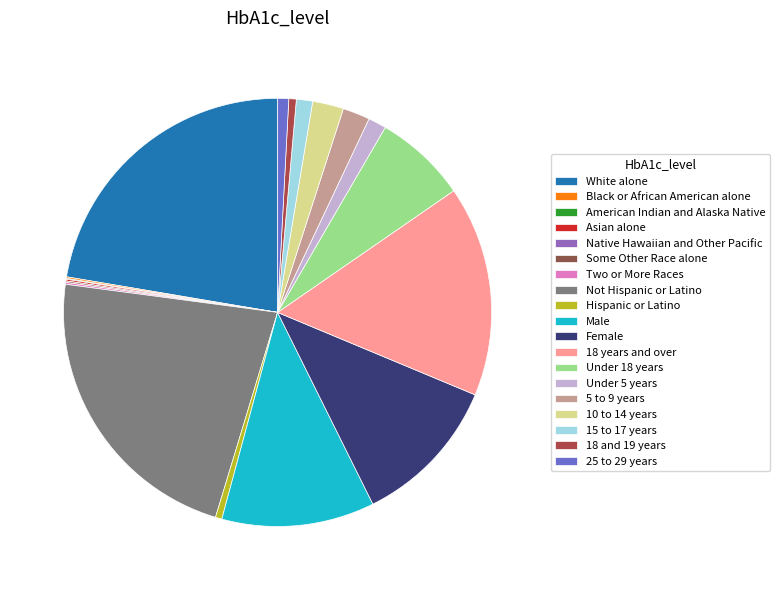

To the nearest percent, what is the average slice percentage?

5%